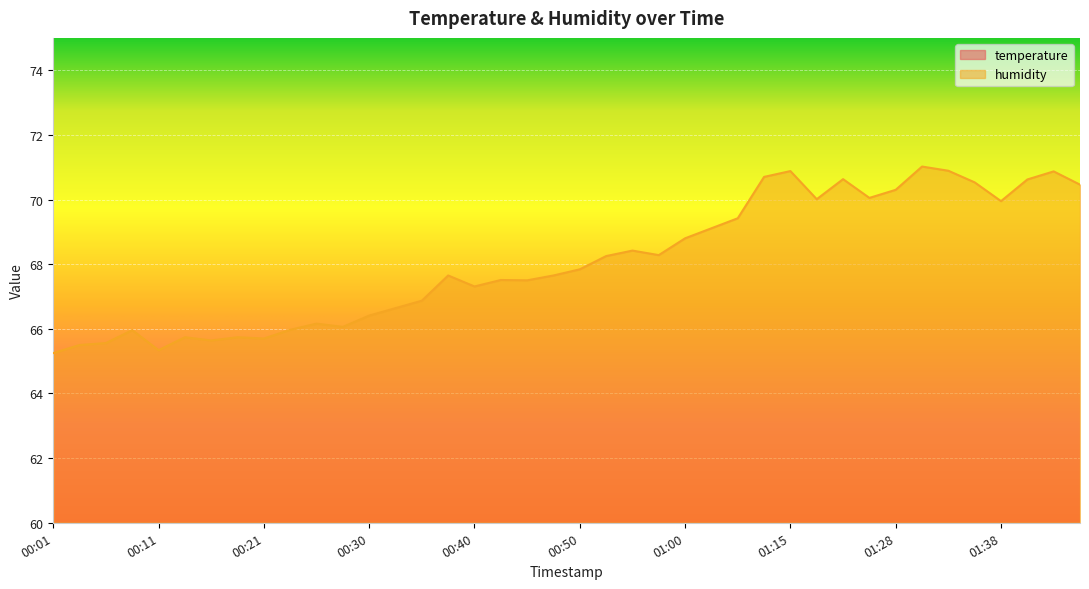

True or false: humidity has a value of 115.9 at 00:01.

False